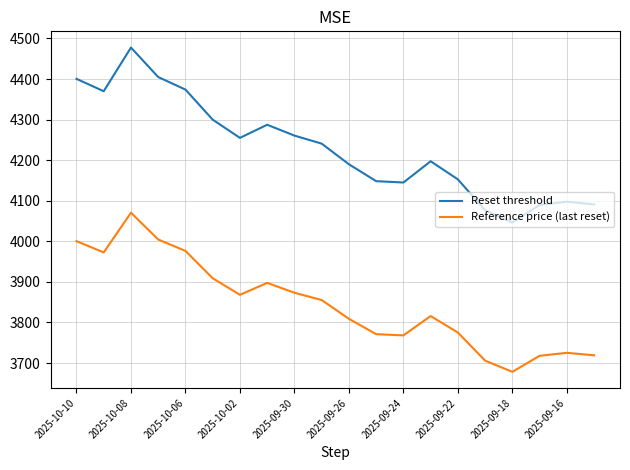

What is the highest value of the Reset threshold series?

4477.6